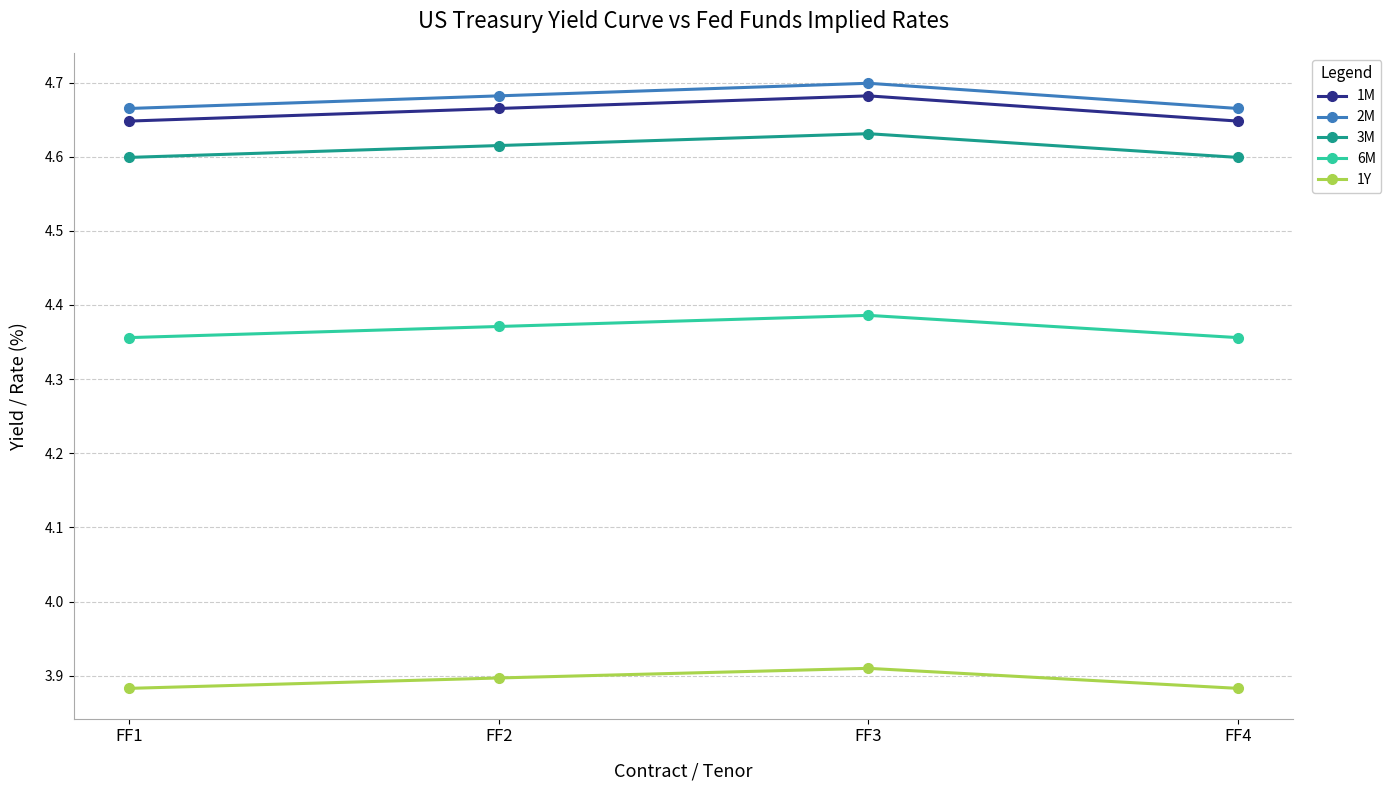

At how many categories does at least one series exceed 4?

4